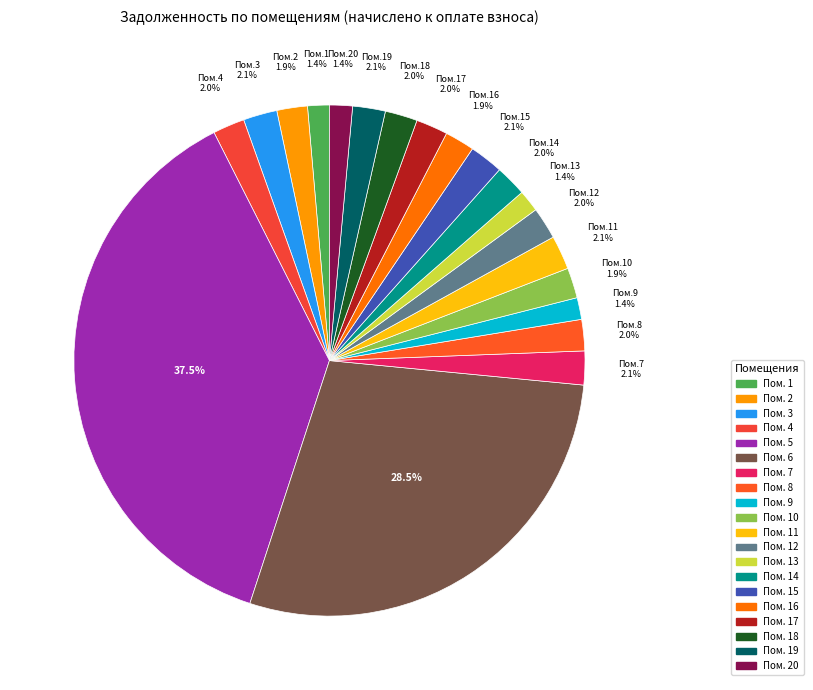

Rank the categories by value from lowest to highest.

1, 9, 13, 20, 16, 10, 2, 8, 14, 4, 17, 12, 18, 19, 15, 7, 3, 11, 6, 5